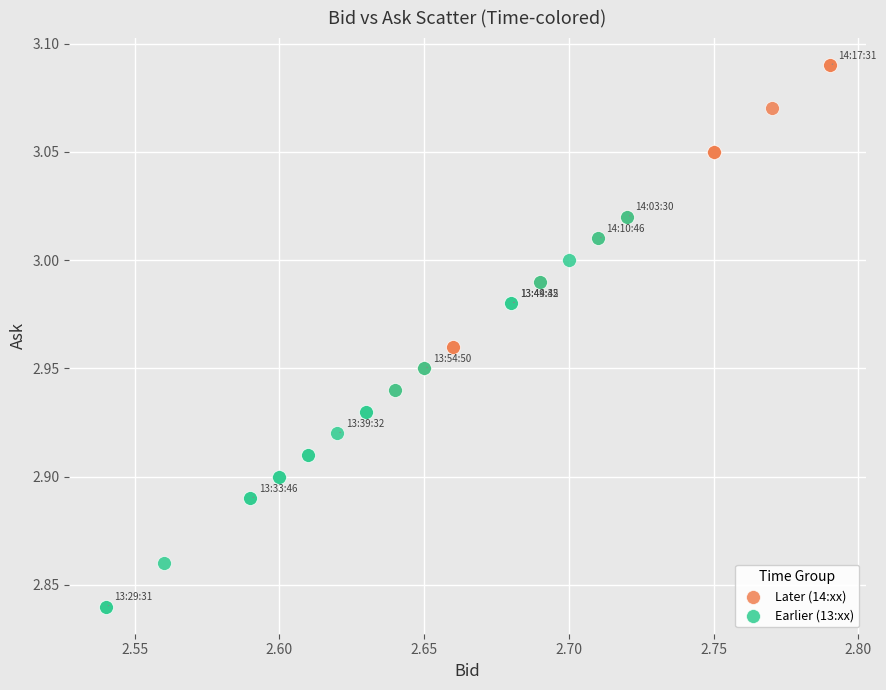

Which series contains the highest Y value?

Later (14:xx)